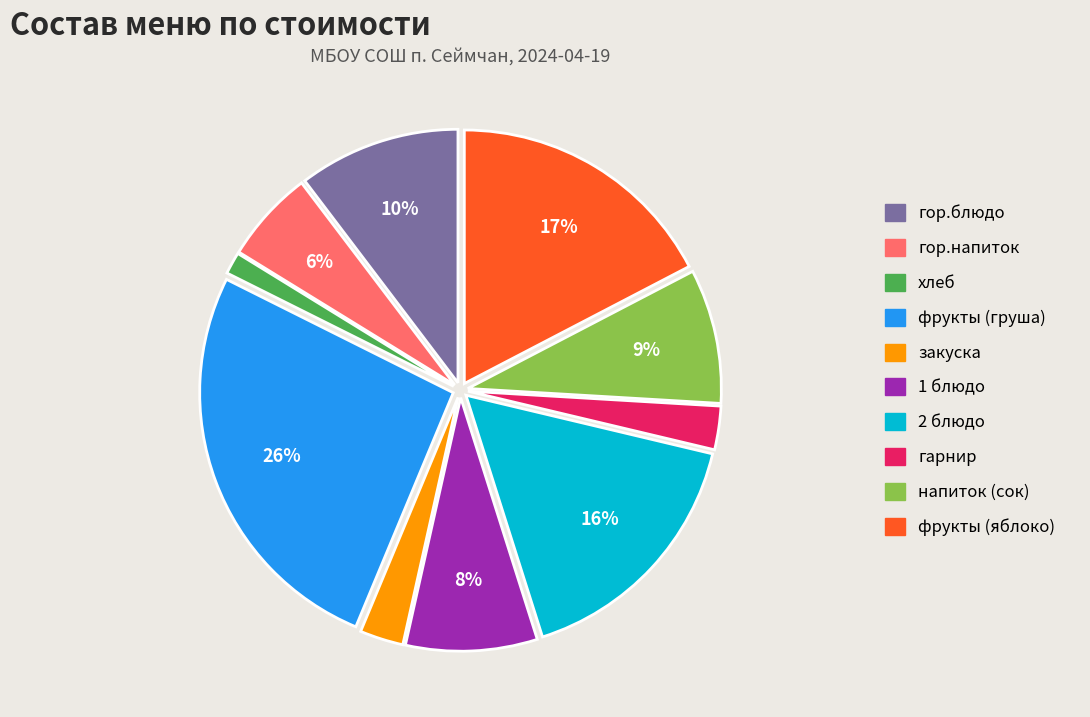

Does 1 блюдо represent more than half of the total?

No